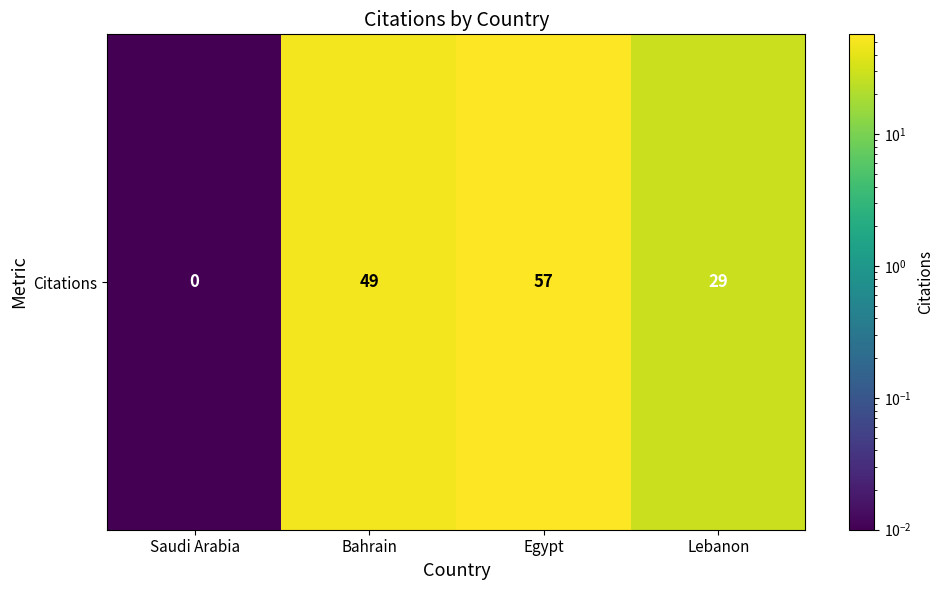

Rank the categories by value from lowest to highest.

Saudi Arabia, Lebanon, Bahrain, Egypt